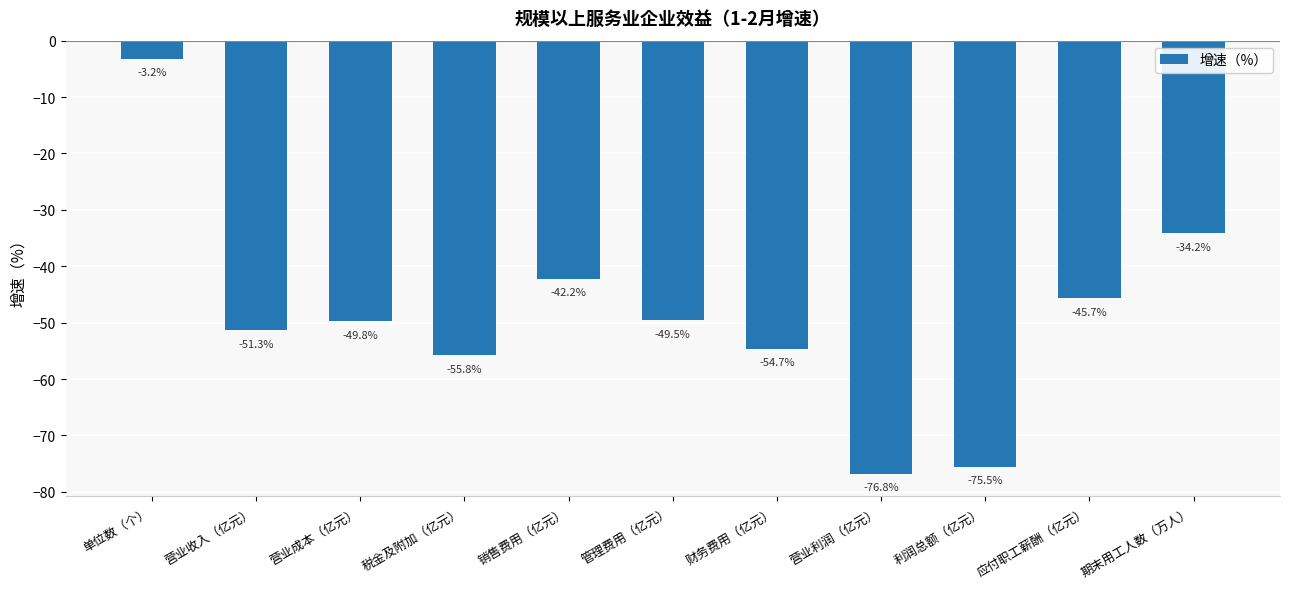

Reading left to right, transcribe all the data shown in this chart.

单位数（个）=-3.2	营业收入（亿元）=-51.3	营业成本（亿元）=-49.8	税金及附加（亿元）=-55.8	销售费用（亿元）=-42.2	管理费用（亿元）=-49.5	财务费用（亿元）=-54.7	营业利润（亿元）=-76.8	利润总额（亿元）=-75.5	应付职工薪酬（亿元）=-45.7	期末用工人数（万人）=-34.2